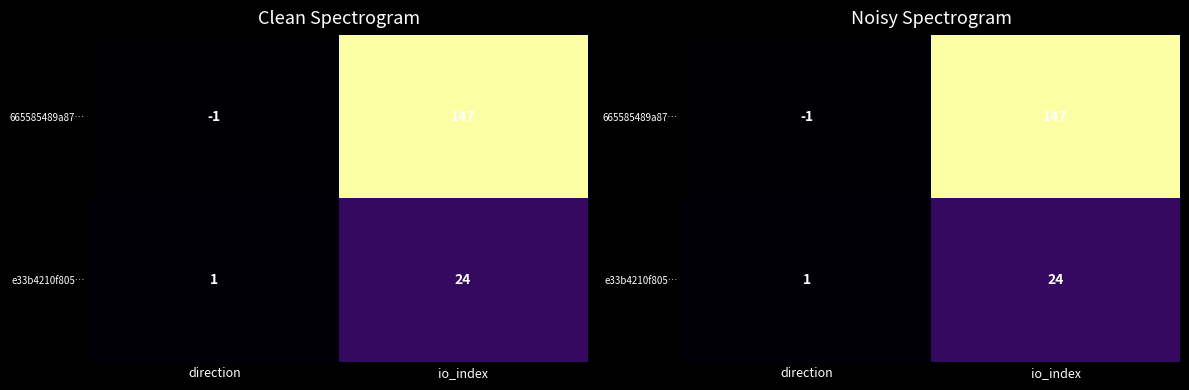

Which category has the highest value in the e33b4210f805… series?

io_index